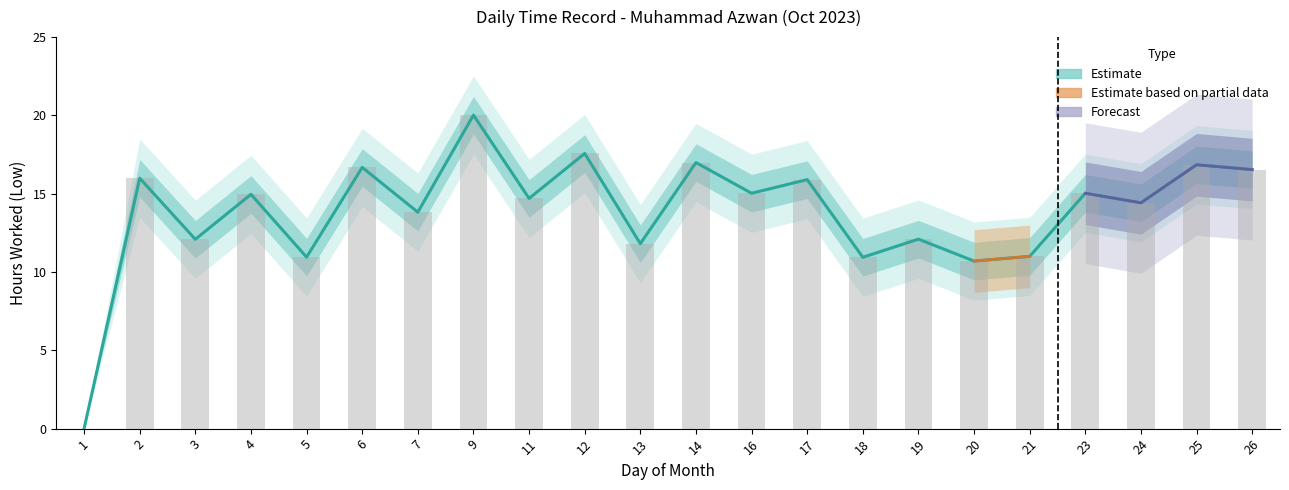

Reading left to right, list all the values displayed in this chart.

0.0	16.0	12.1	15.0	10.9	16.7	13.8	20.0	14.7	17.6	11.8	17.0	15.0	15.9	10.9	12.1	10.7	11.0	15.0	14.4	16.9	16.5